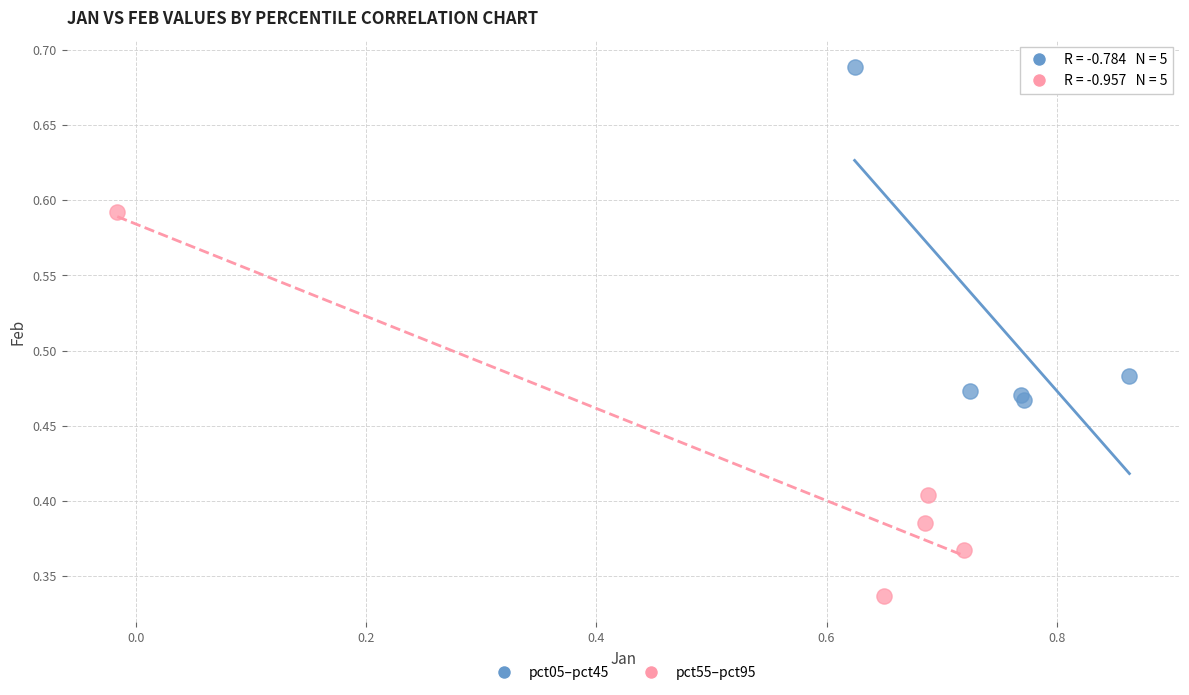

Which series contains the highest Y value?

pct05–pct45